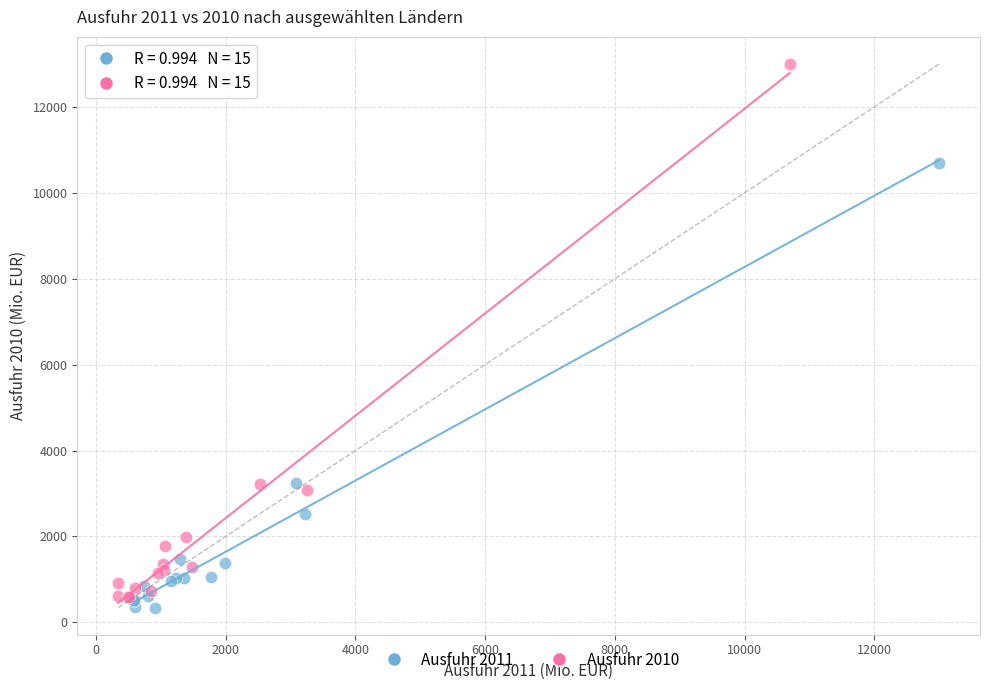

Which series has the widest spread of Y values?

Ausfuhr 2010